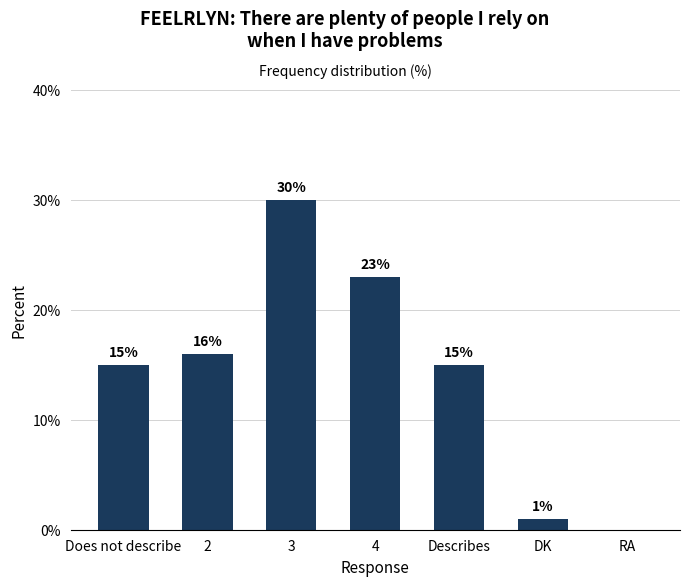

What is the approximate value at Does not describe?

15